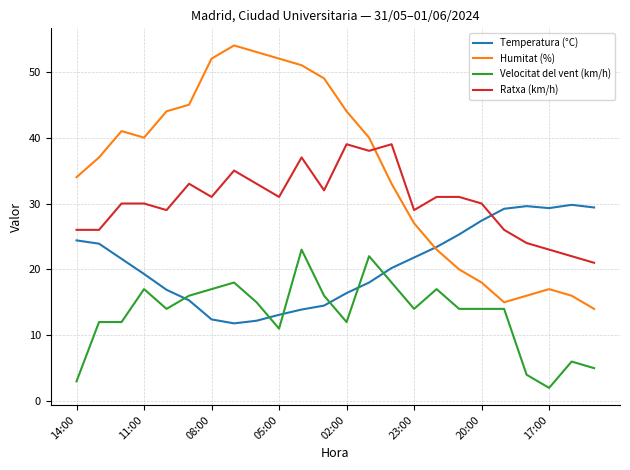

How many intersections are there between Temperatura (°C) and Ratxa (km/h)?

1